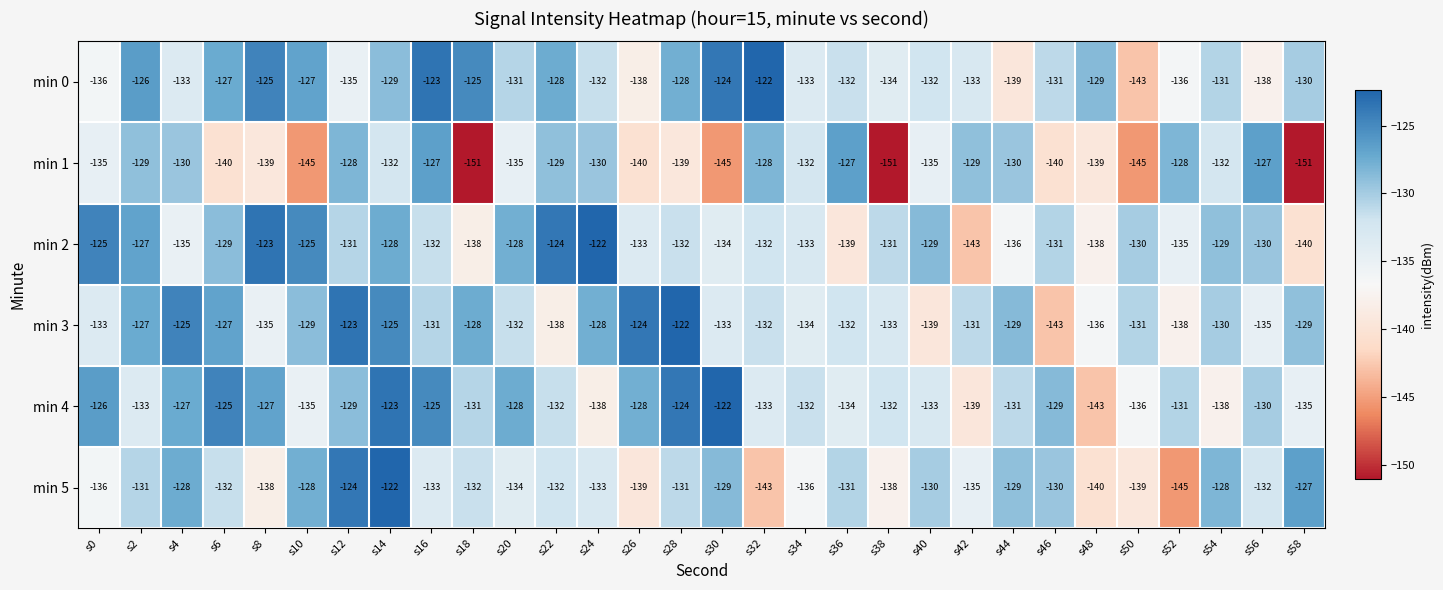

What is the sum of the min 4 values at s28 and s30?

-246